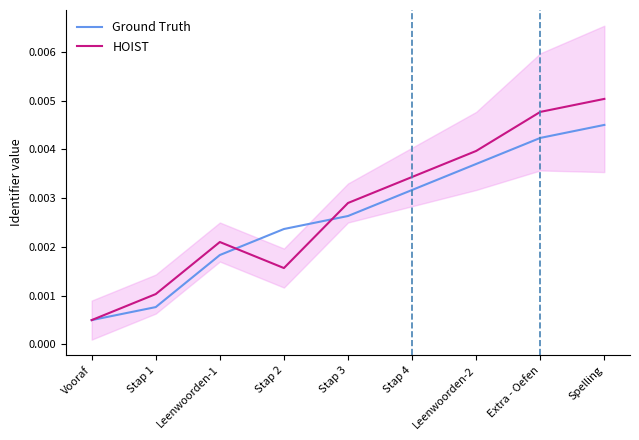

Reading left to right, list all the values displayed in this chart.

Ground Truth: Vooraf=0.0	Stap 1=0.0	Leenwoorden-1=0.0	Stap 2=0.0	Stap 3=0.0	Stap 4=0.0	Leenwoorden-2=0.0	Extra - Oefen=0.0	Spelling=0.0
HOIST: Vooraf=0.0	Stap 1=0.0	Leenwoorden-1=0.0	Stap 2=0.0	Stap 3=0.0	Stap 4=0.0	Leenwoorden-2=0.0	Extra - Oefen=0.0	Spelling=0.0